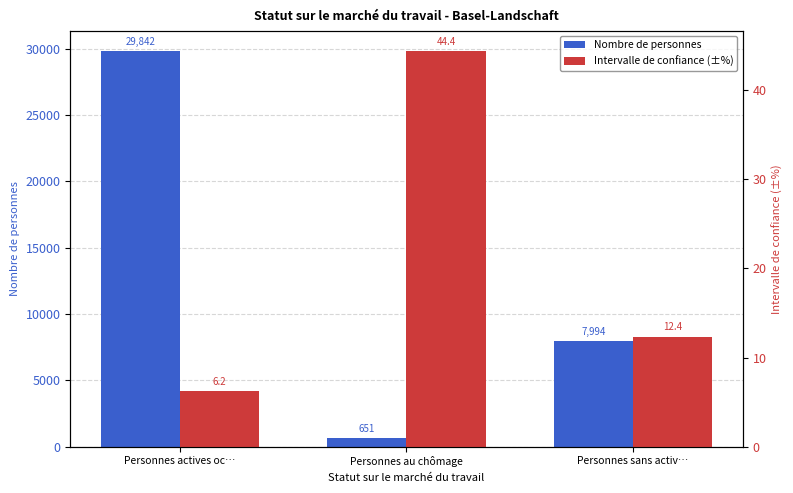

Where is Nombre de personnes nearest to the value 15246?

Personnes sans activ…